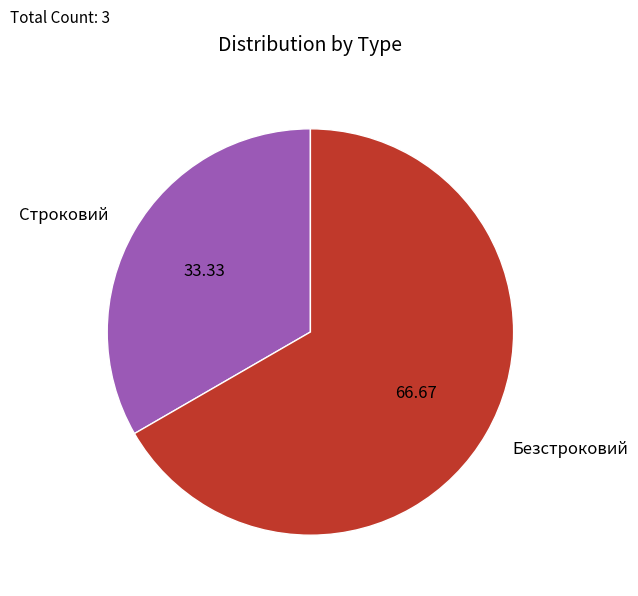

True or false: Безстроковий accounts for 53% of the total.

False